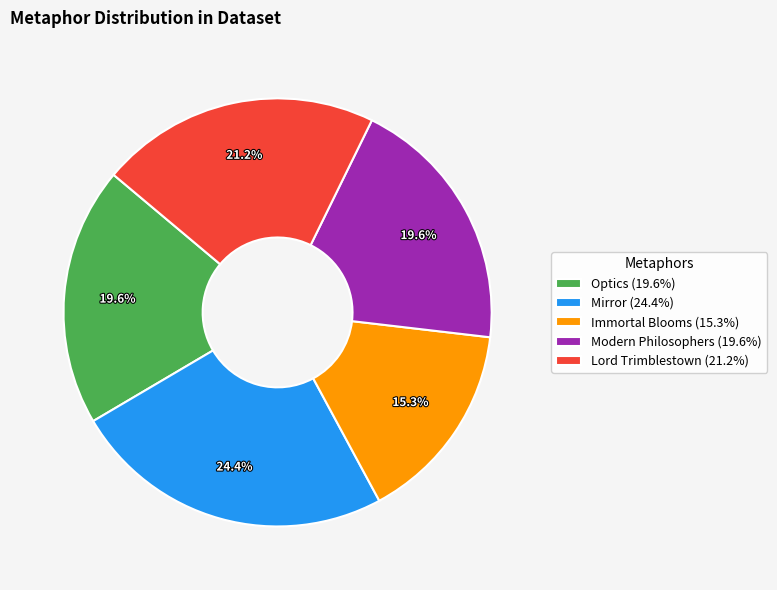

Which category has the biggest portion of the pie?

Mirror